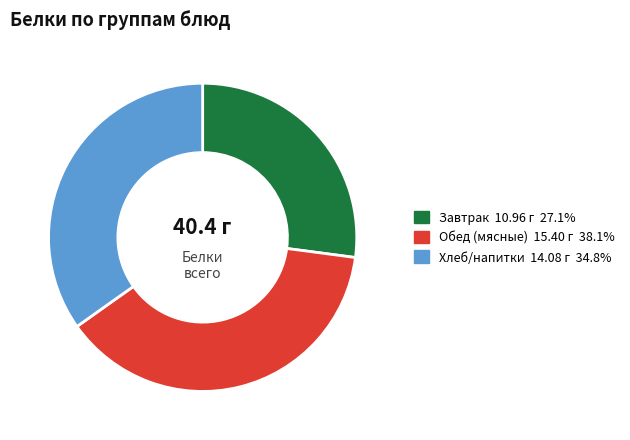

Does any single category account for the majority?

No